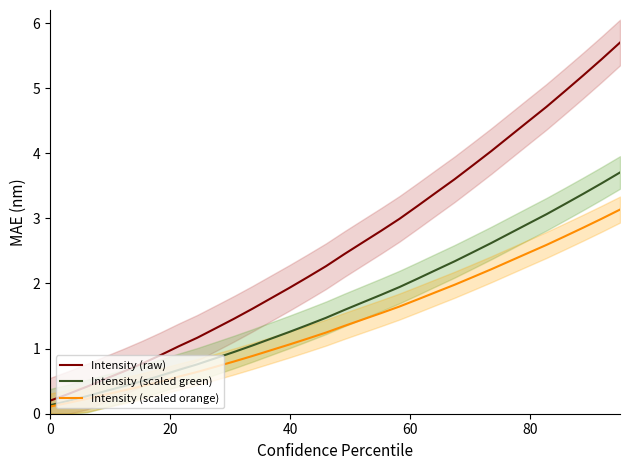

How many series are shown in this chart?

3